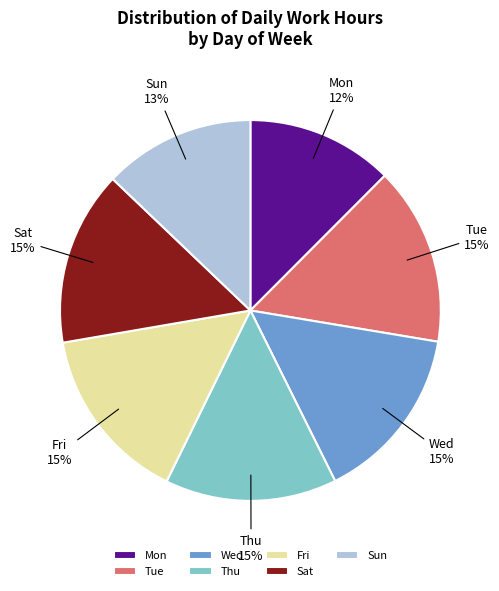

Do Sun and Fri together represent more than half of the pie?

No